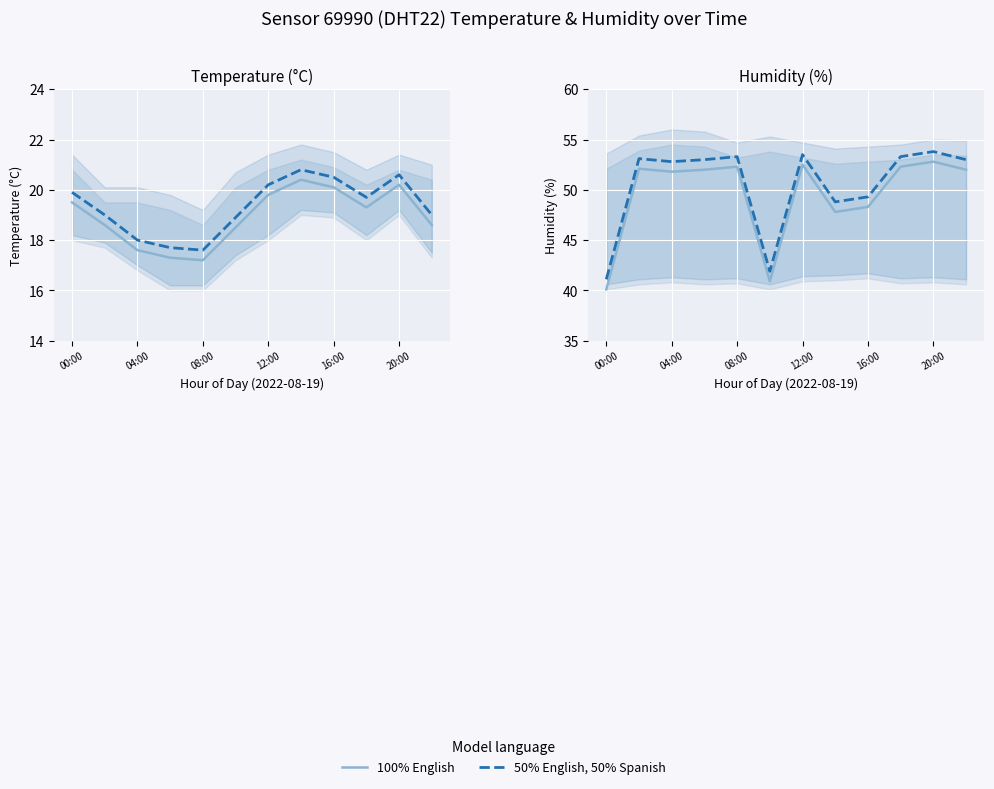

Rank the series by their average value, from lowest to highest.

100% English, 50% English, 50% Spanish